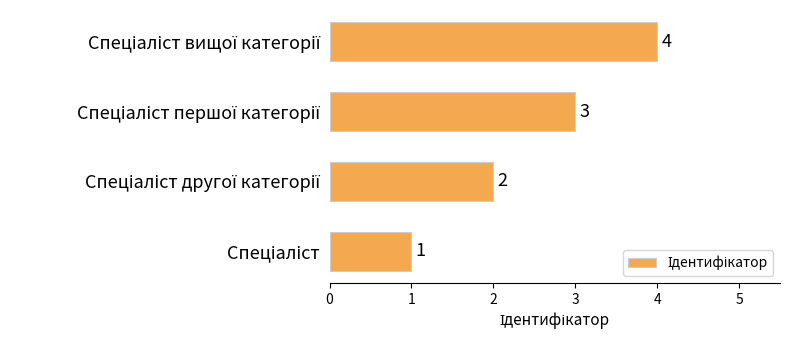

What is the maximum value shown in the chart?

4